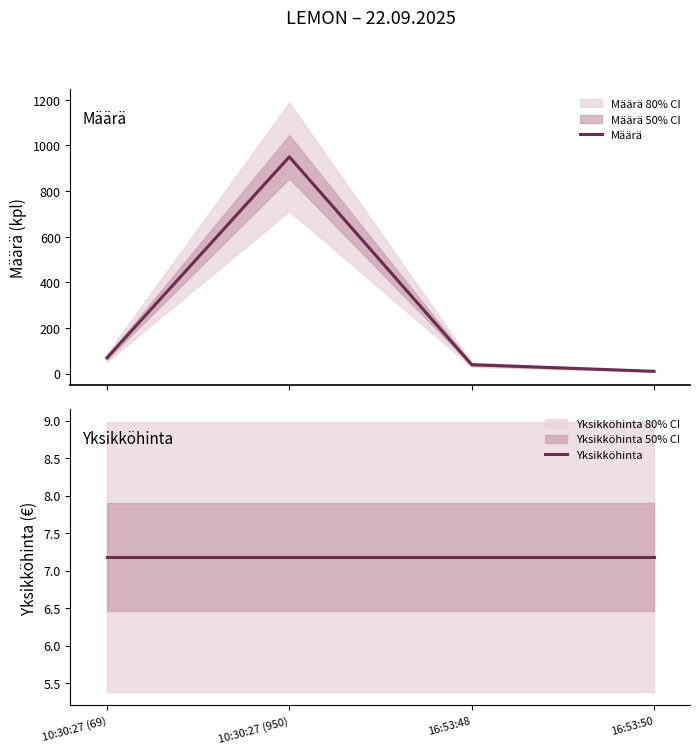

True or false: Määrä and Yksikköhinta cross at least once.

False